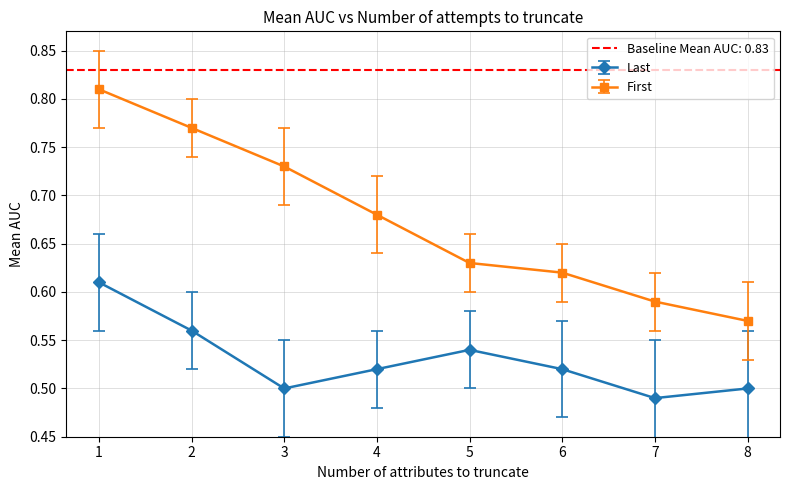

What is the sum of all Last values?

4.2